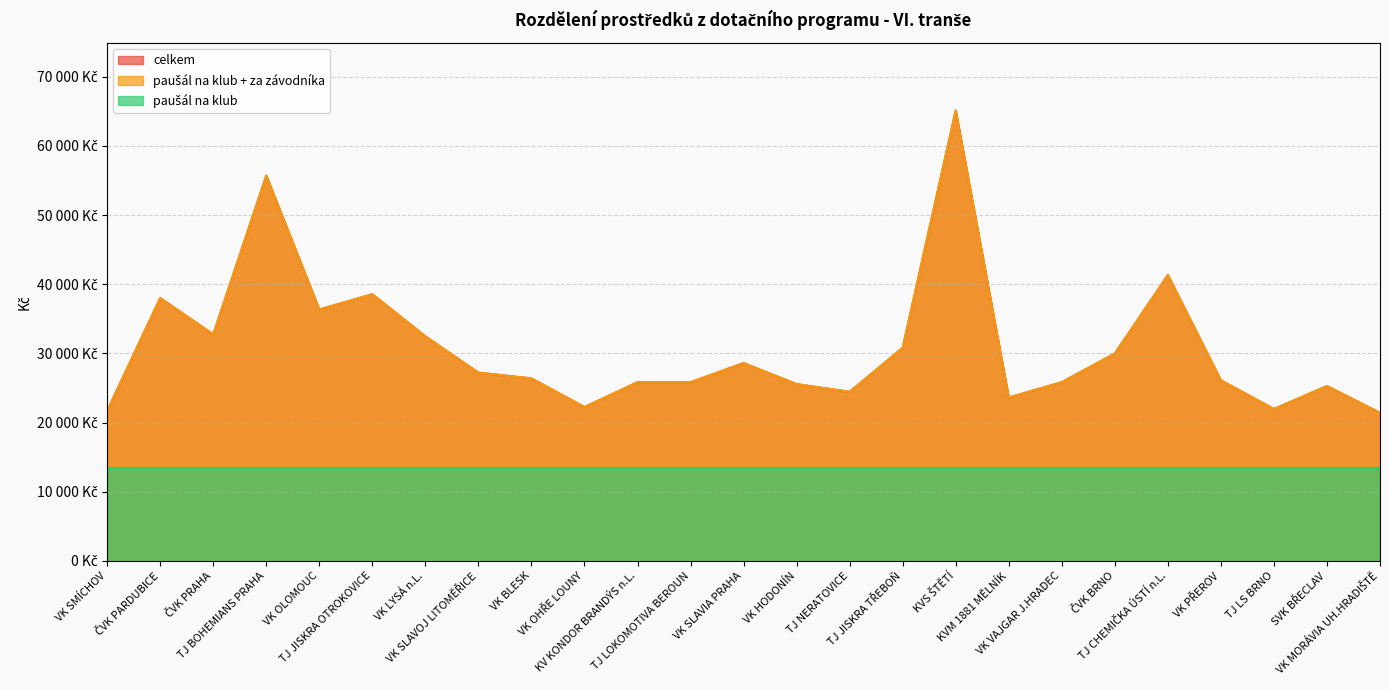

The za závodníka series shows 10129.7 at TJ LS BRNO. True or false?

False